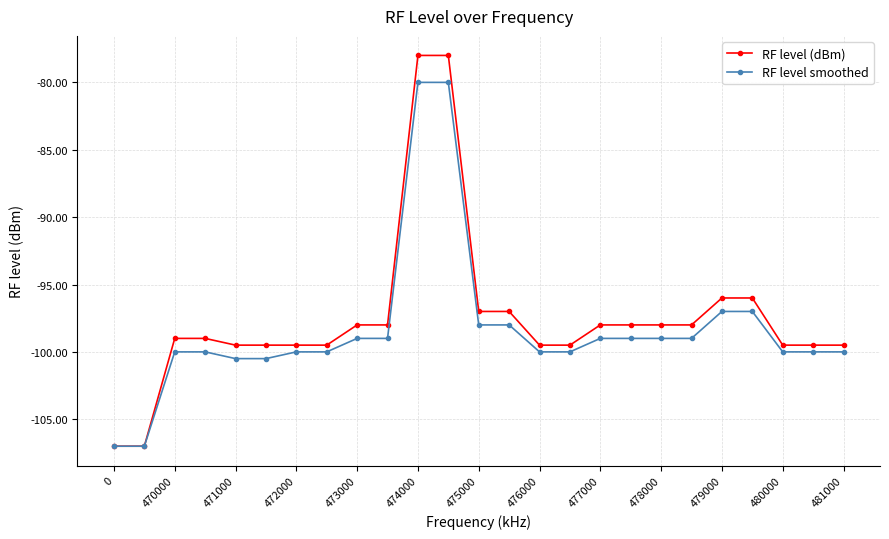

What is the value of the RF level (dBm) point at the 19th from the left?

-98.0